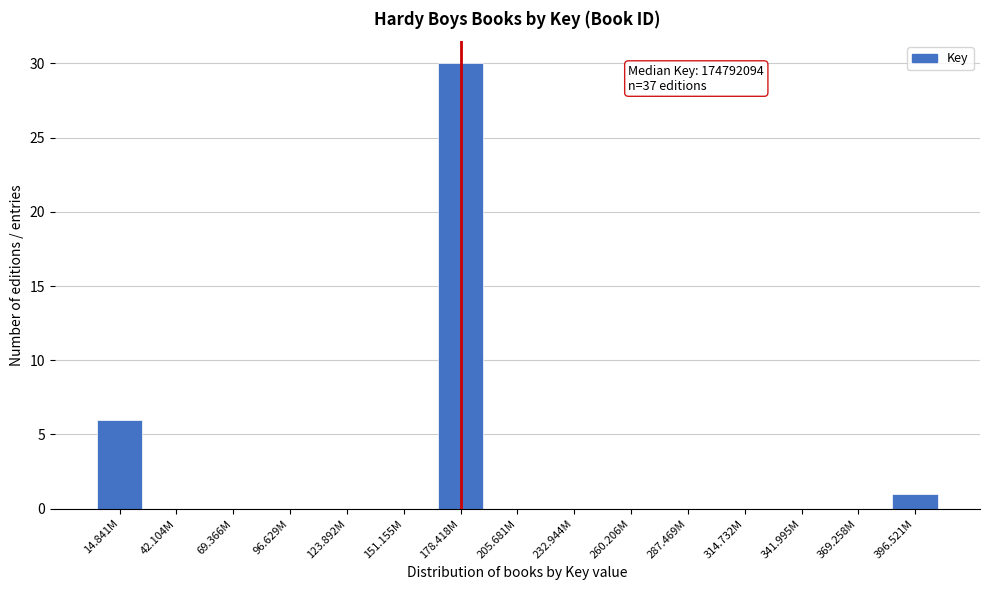

Reading left to right, extract all data points from this chart.

14.841M=6	42.104M=0	69.366M=0	96.629M=0	123.892M=0	151.155M=0	178.418M=30	205.681M=0	232.944M=0	260.206M=0	287.469M=0	314.732M=0	341.995M=0	369.258M=0	396.521M=1